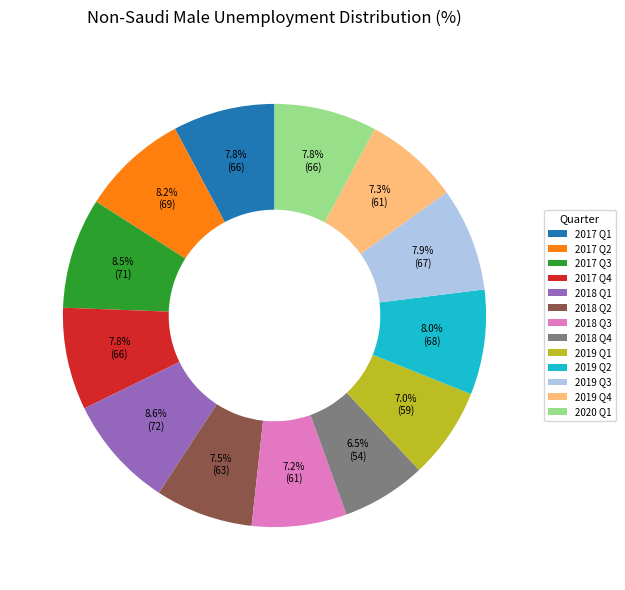

What is the smallest slice in the pie chart?

2018 Q4